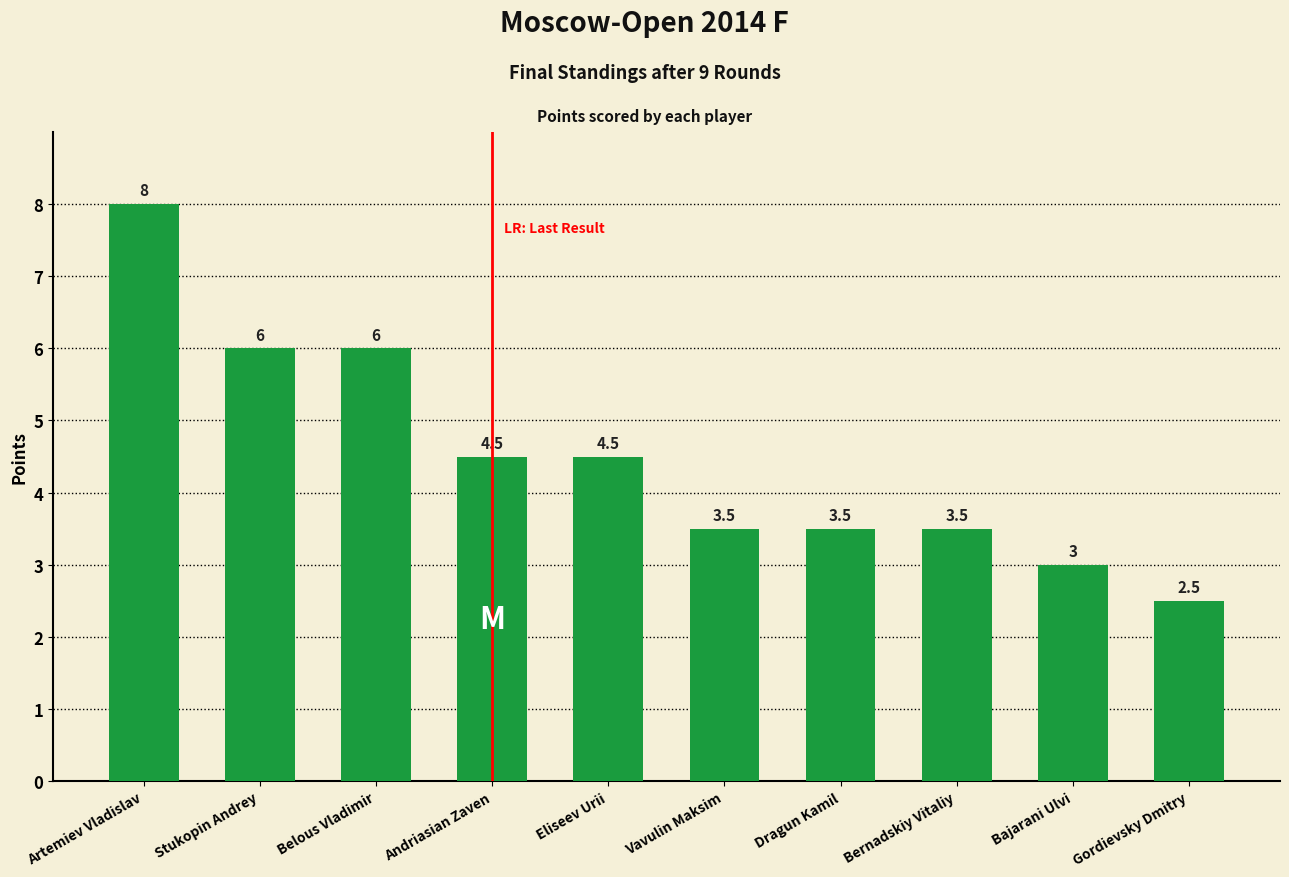

Which has a higher value, Bernadskiy Vitaliy or Bajarani Ulvi?

Bernadskiy Vitaliy